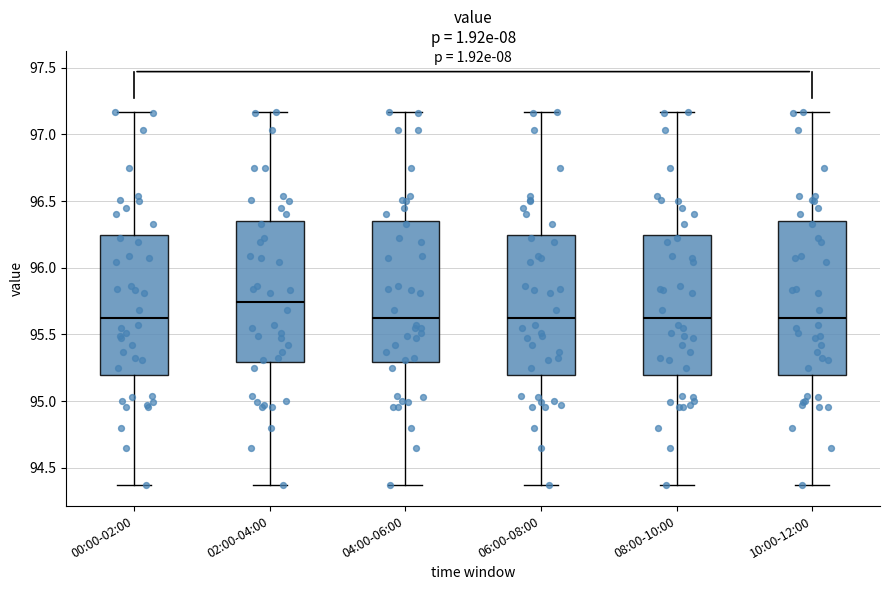

Comparing the boxes themselves (not the whiskers), which one is the tallest?

10:00-12:00